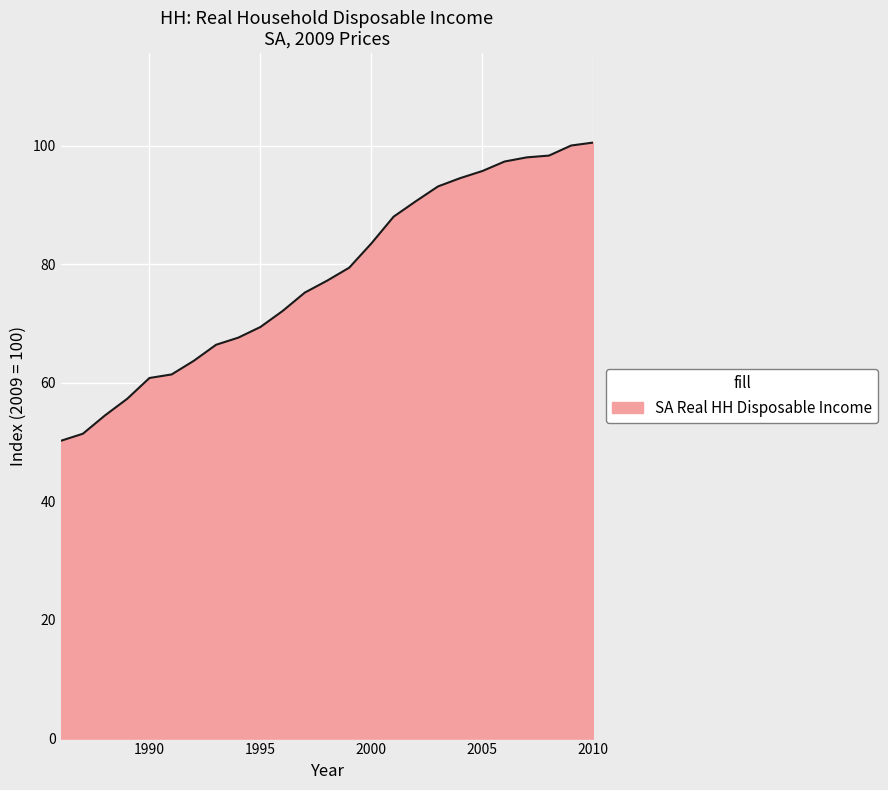

What is the sum of all values?

1946.1